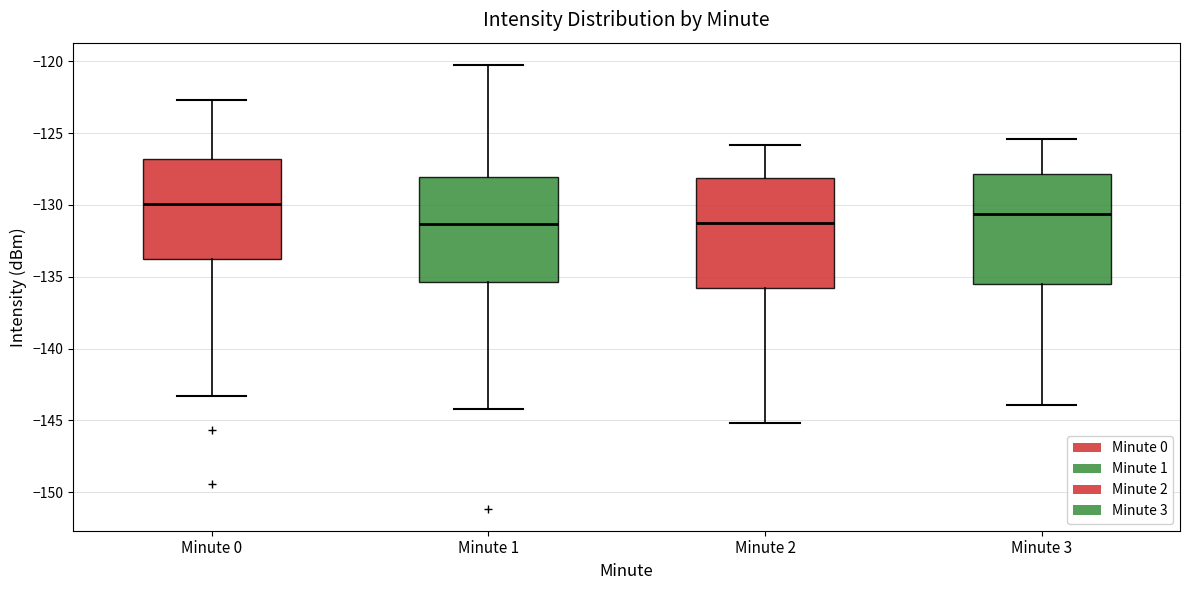

Which box has the highest median line?

Minute 0